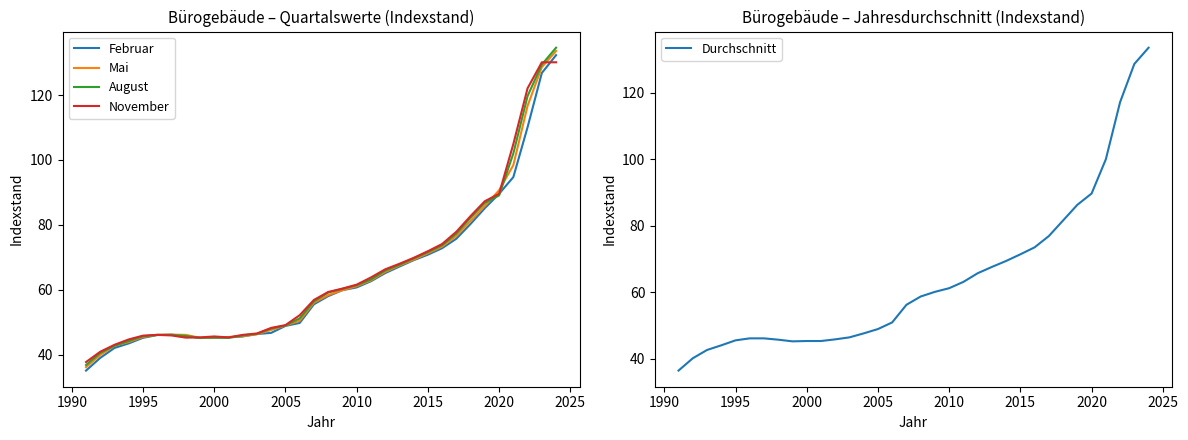

What are all the series names shown in the legend?

Februar, Mai, August, November, Durchschnitt